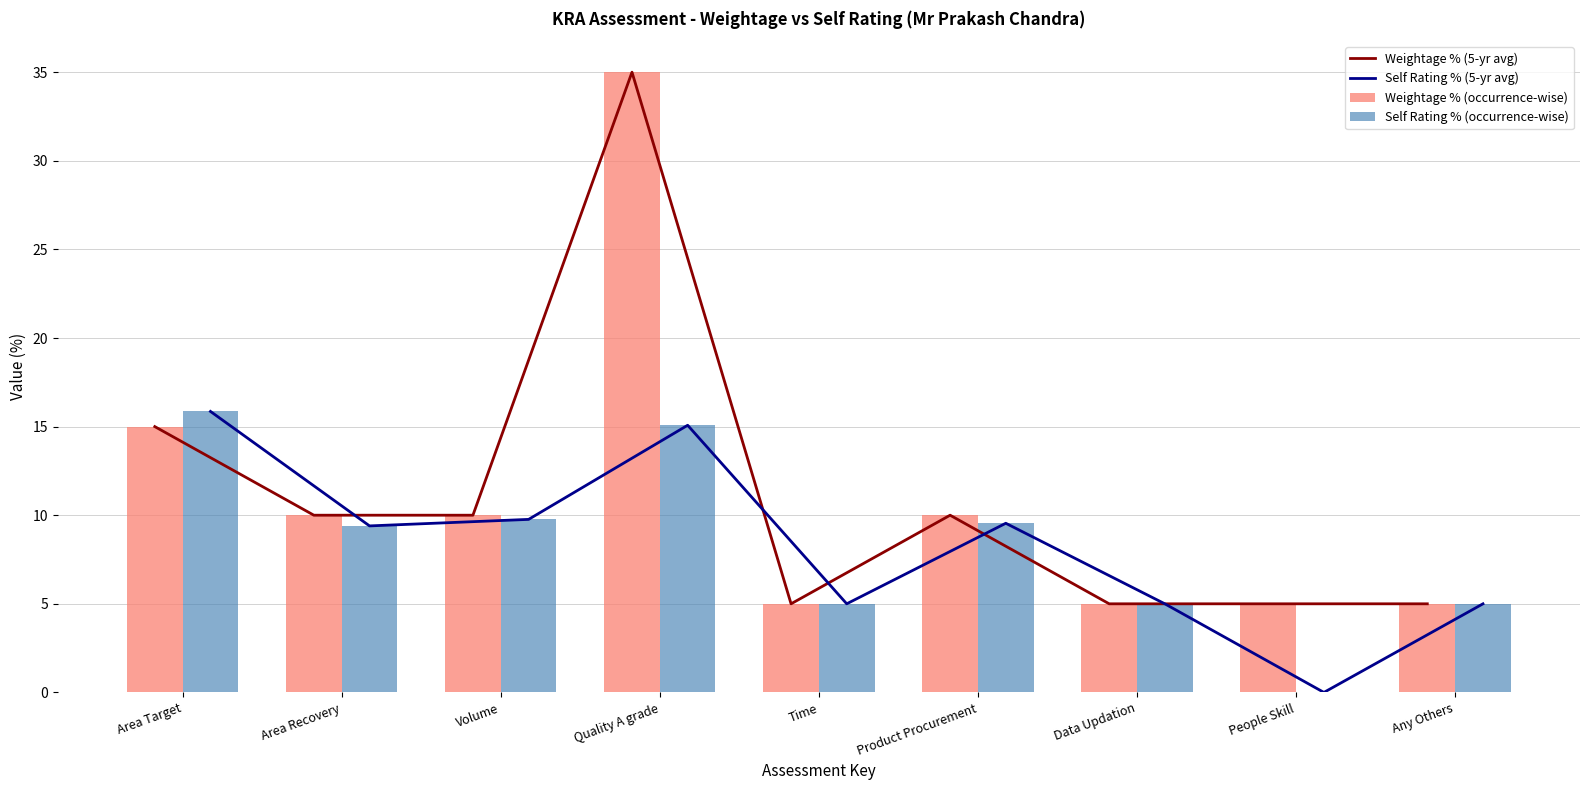

Which category has the highest value in the Weightage % (occurrence-wise) series?

Quality A grade